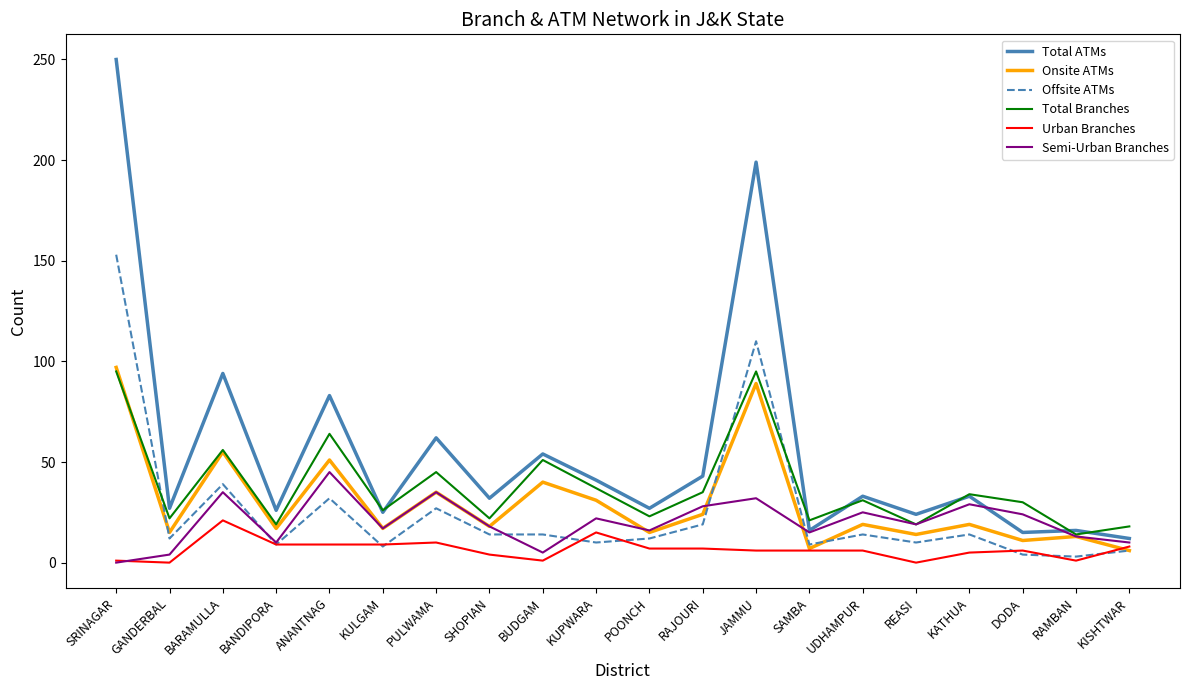

Which series has the widest spread of values?

Total ATMs